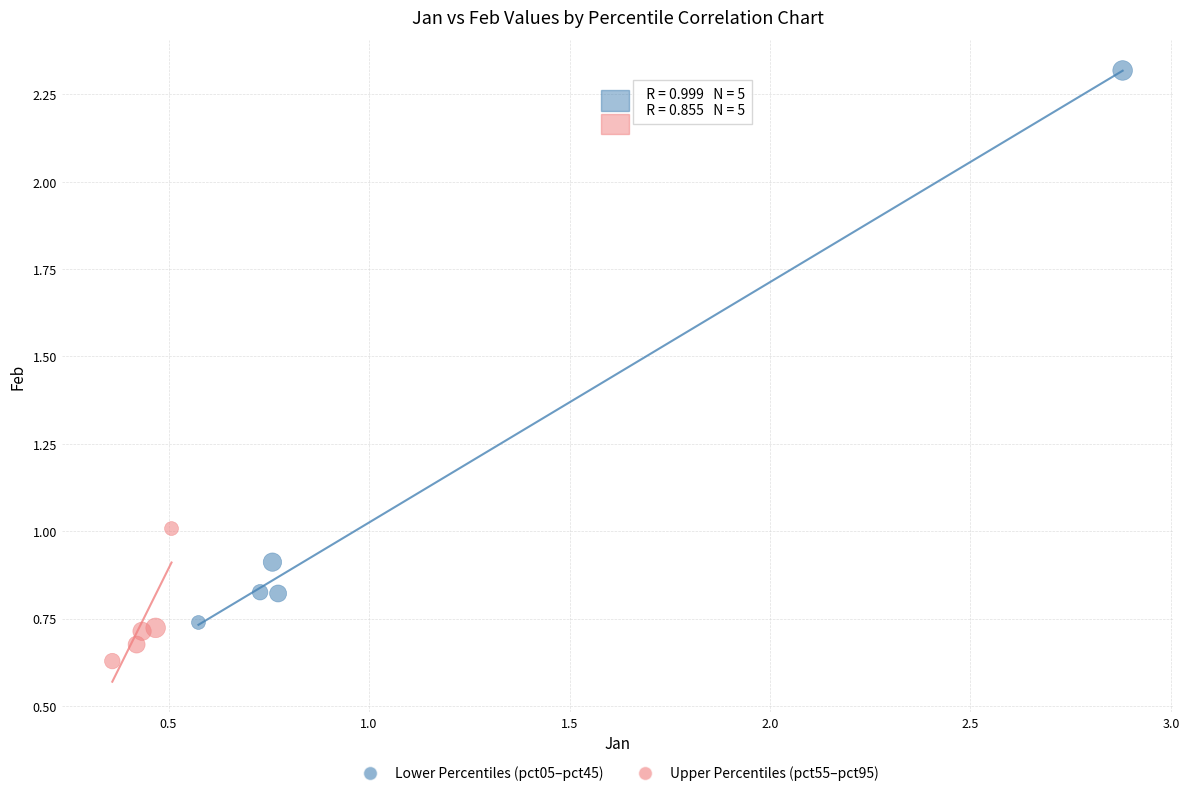

Which series reaches the maximum Y coordinate?

Lower Percentiles (pct05–pct45)